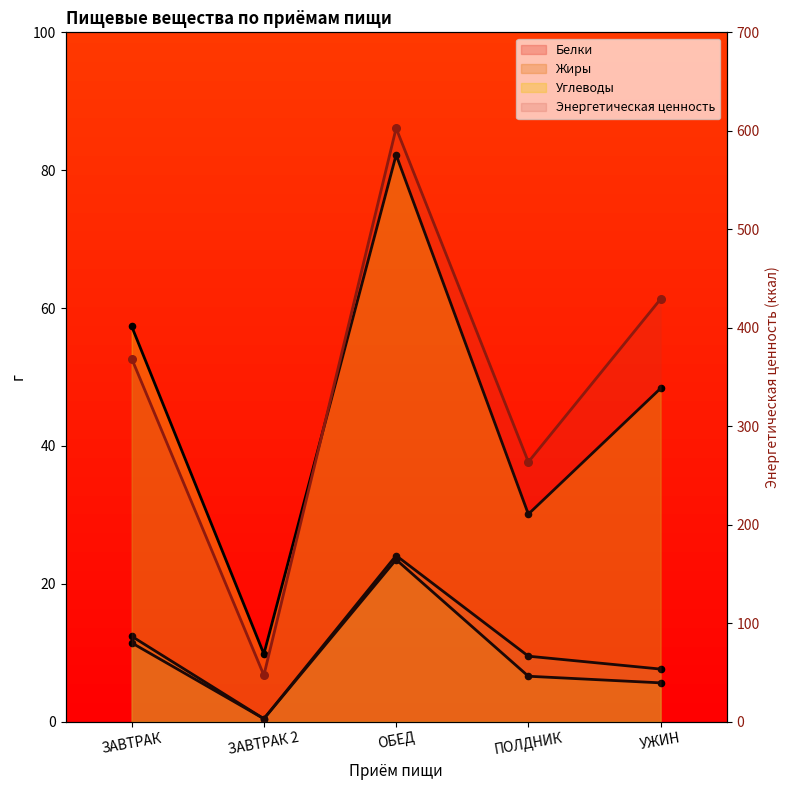

What is the total value across all series at ПОЛДНИК?

309.7